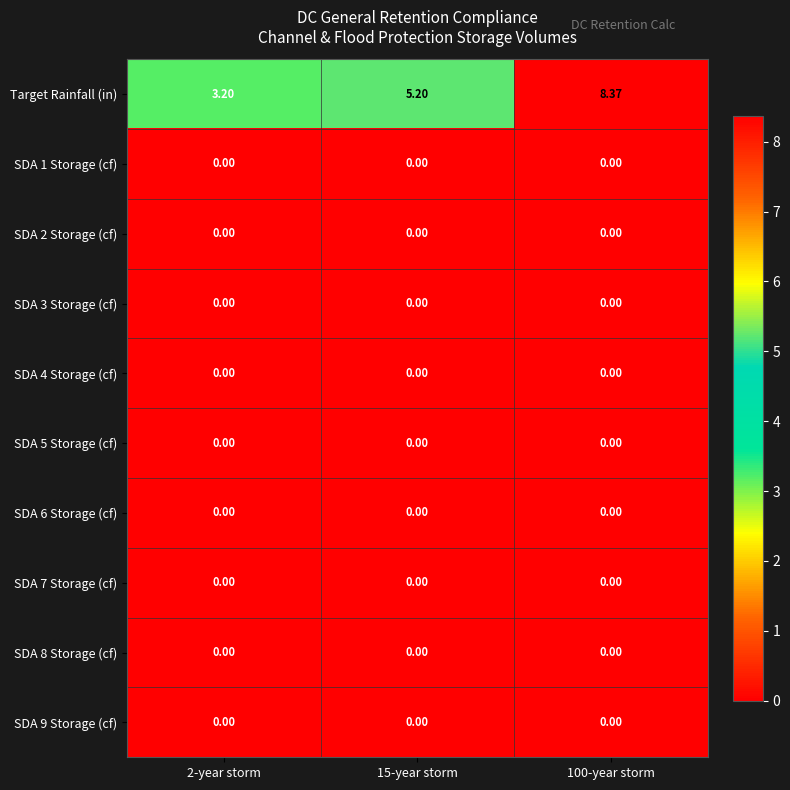

Which series has the largest total across all categories?

Target Rainfall (in)